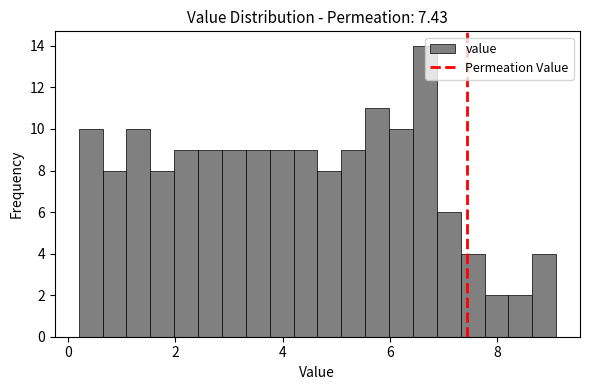

Read against the x-axis, roughly where is the centre of the tallest bar?

6.6